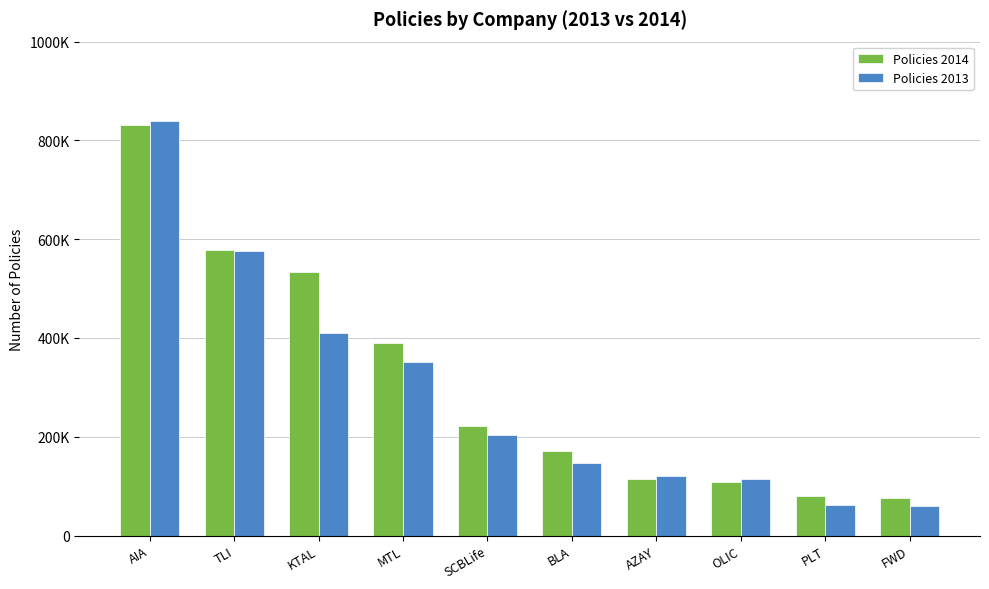

What is the minimum value shown in the chart?

59325